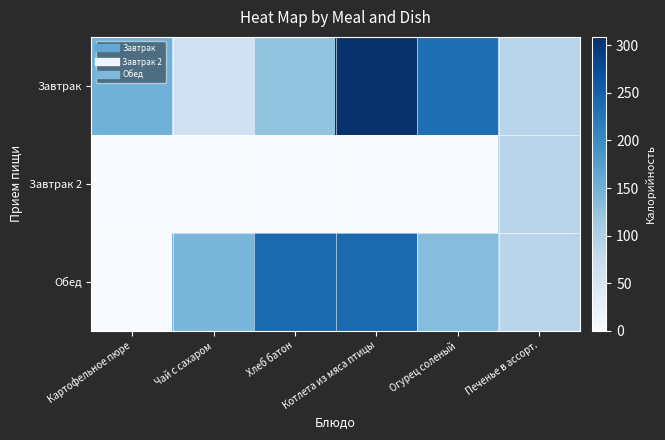

What is the difference between the highest and lowest values at Котлета из мяса птицы?

309.0